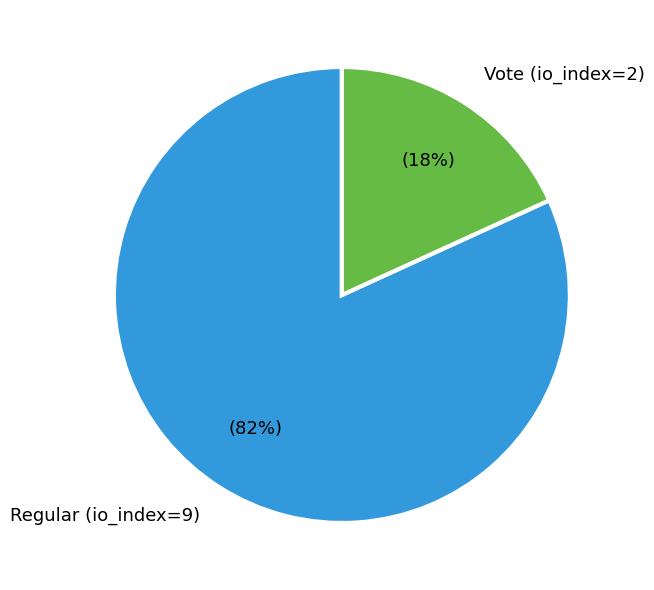

To the nearest percent, what percentage of the pie is Regular (io_index=9)?

82%